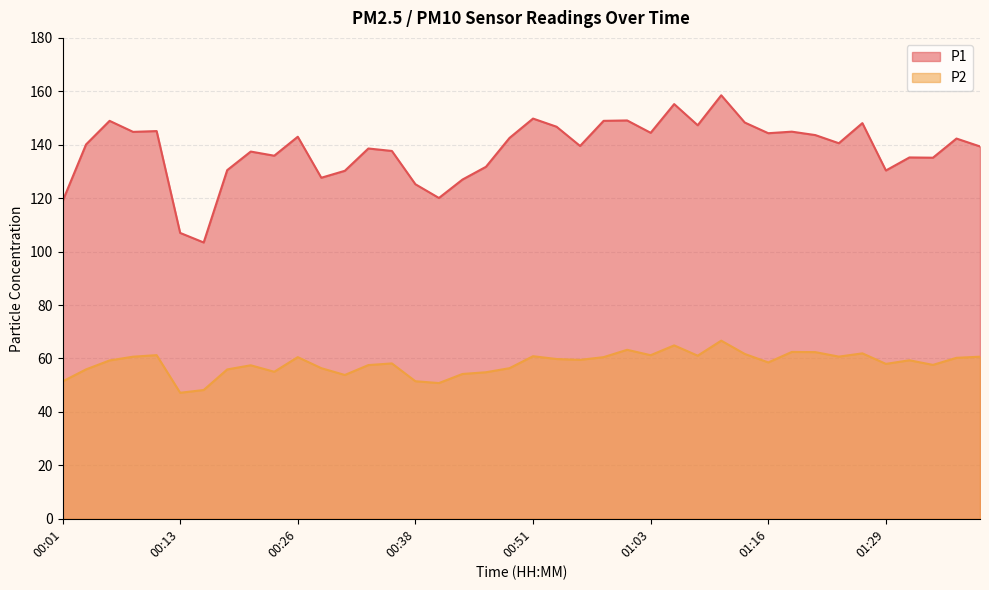

Between 00:33 and 01:14, which is larger?

01:14